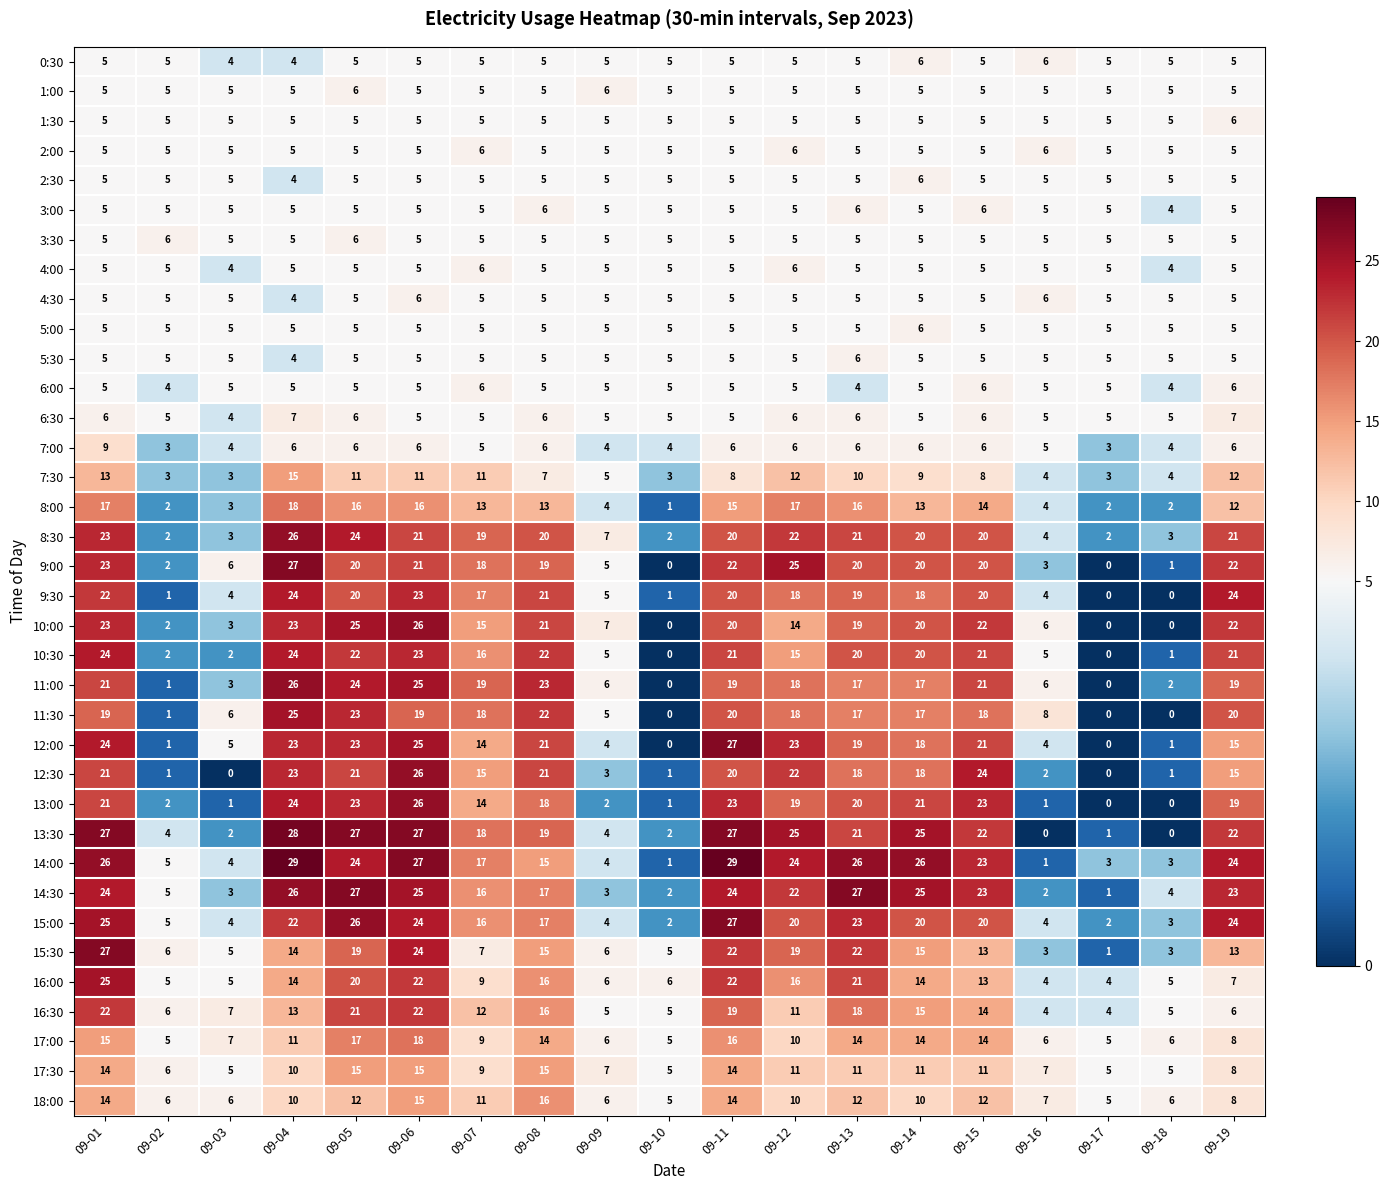

Which category has the highest value in the 8:00 series?

09-04